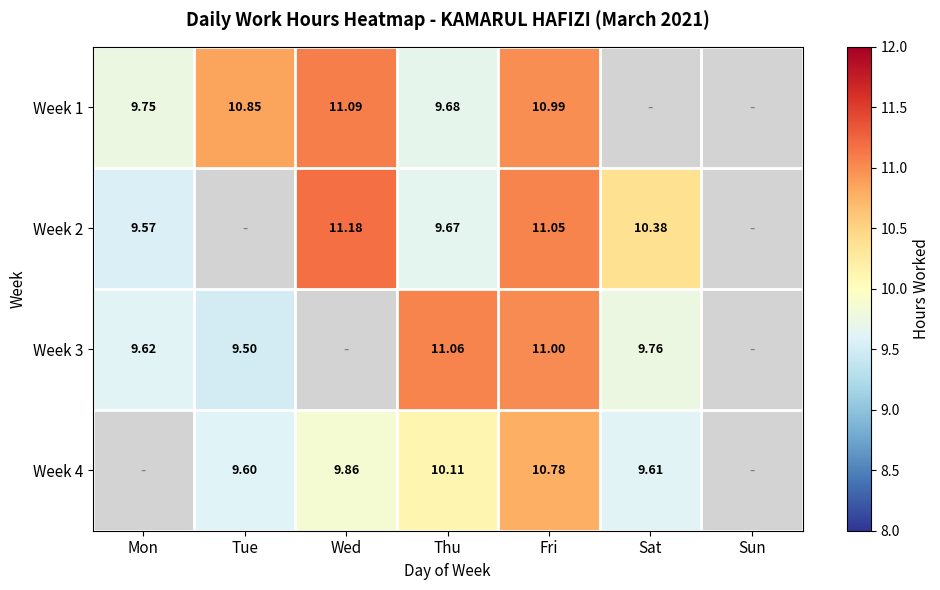

Is the value of Week 4 at Thu greater than the value of Week 3 at Thu?

No